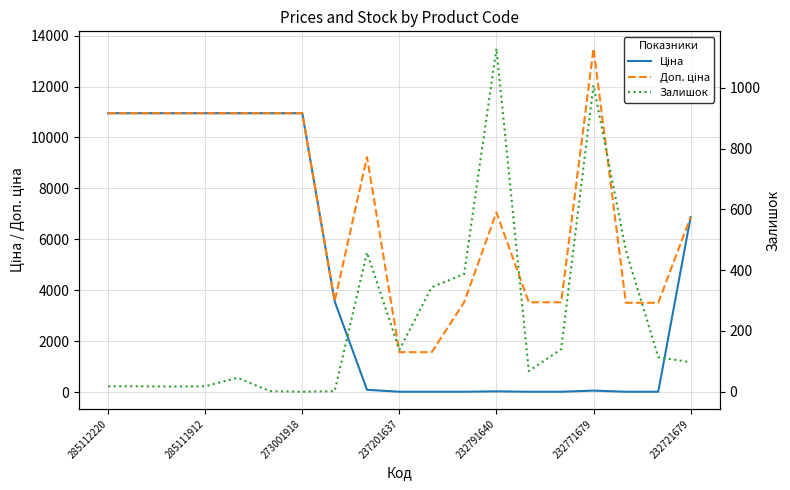

The Ціна series shows 92.3 at 8. True or false?

True